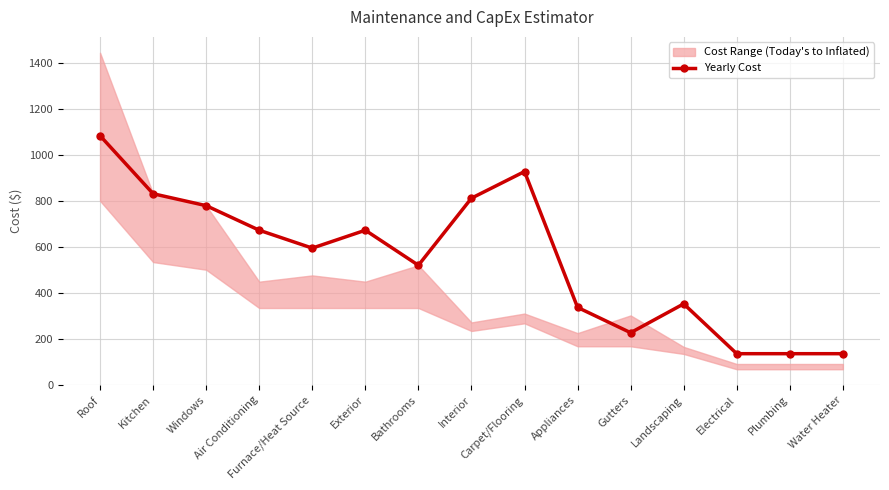

Is this an area chart (filled region under the line)?

No